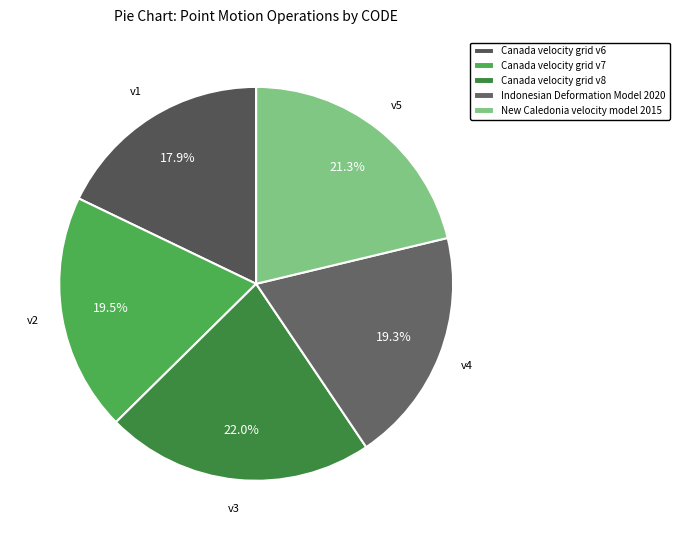

The Canada velocity grid v6 slice represents 18% of the pie. True or false?

True